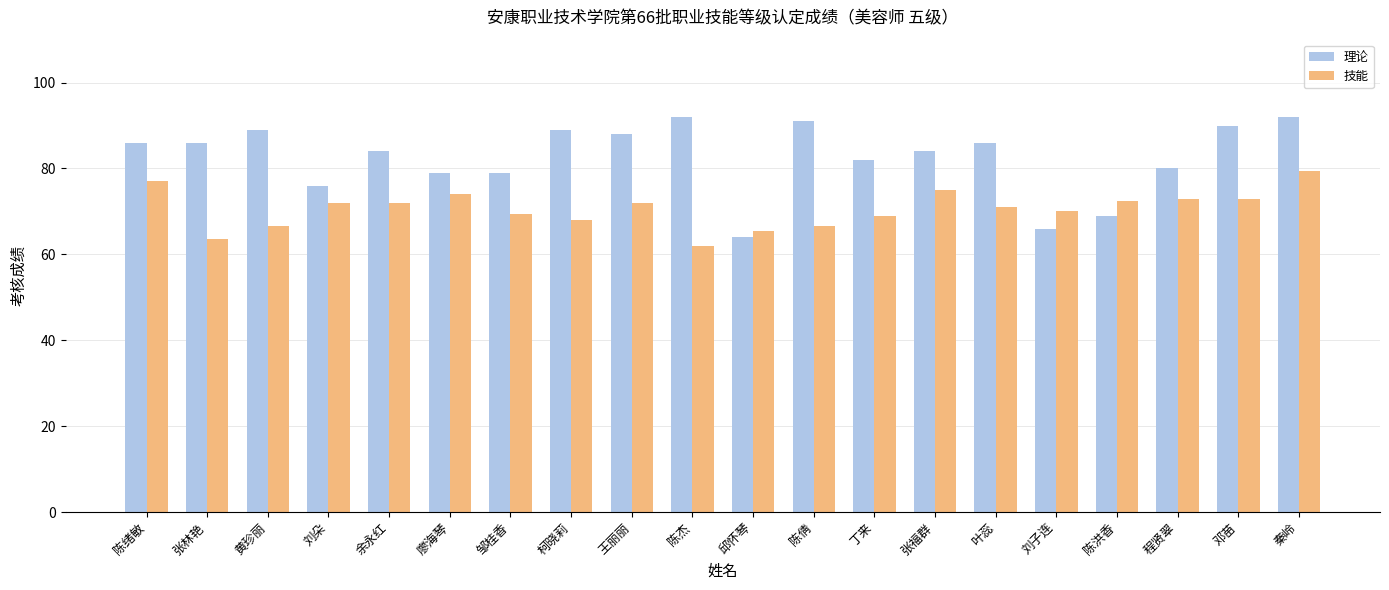

Which series has the widest spread of values?

理论